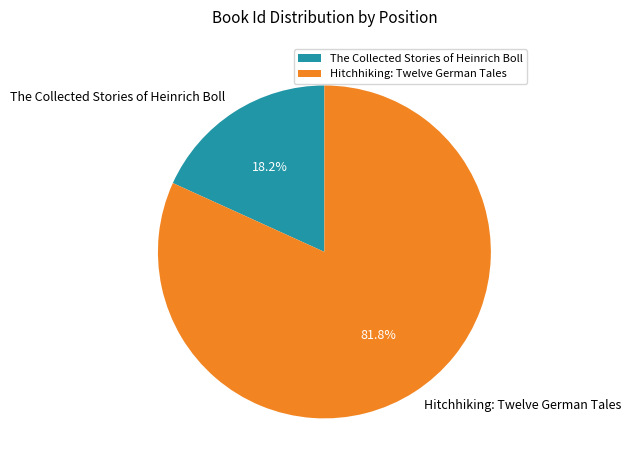

Approximately how many times larger is the value at Hitchhiking: Twelve German Tales compared to The Collected Stories of Heinrich Boll?

4.5